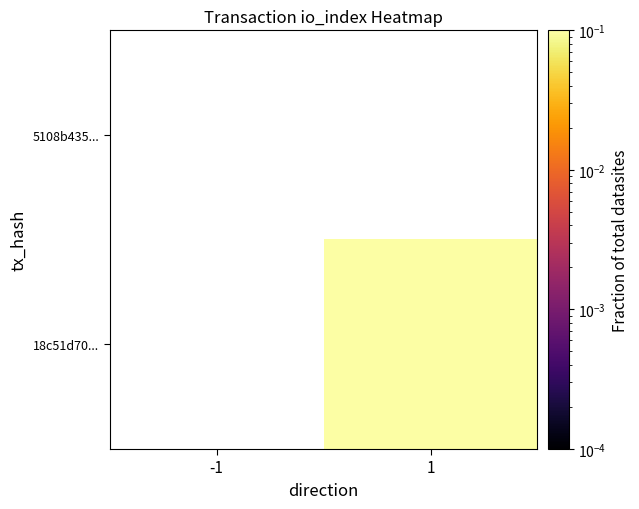

The value of 18c51d70... at 1 is 0.4. True or false?

False